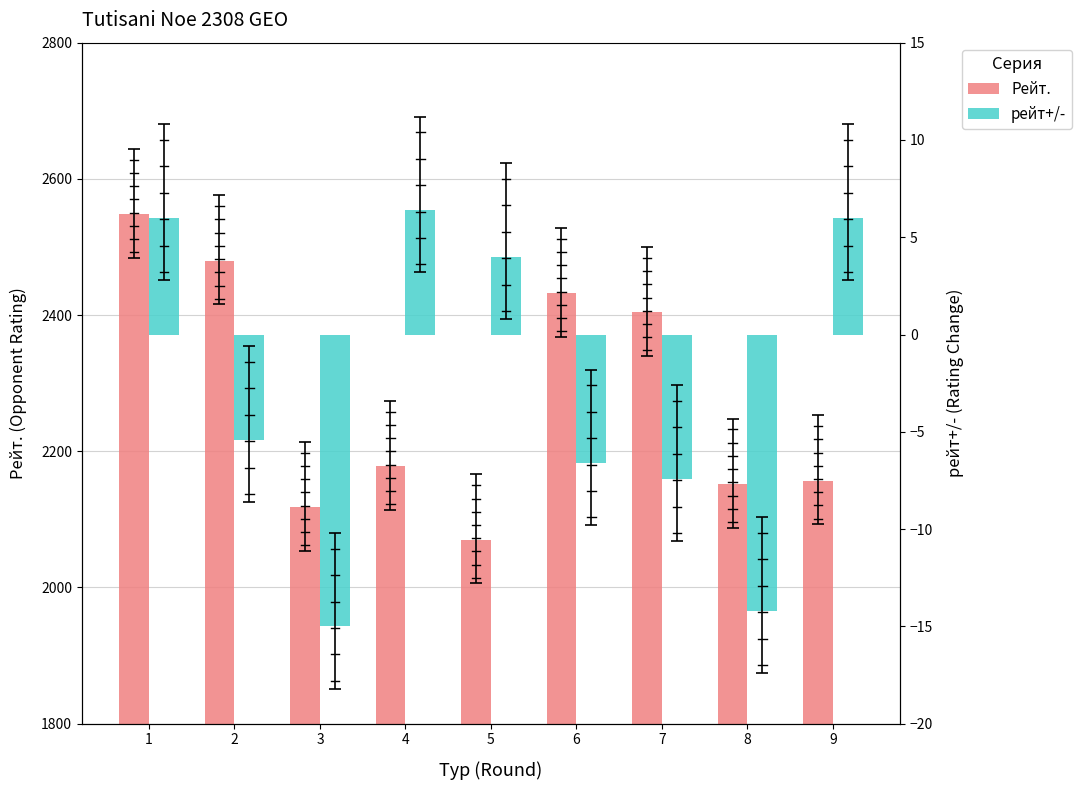

Which label corresponds to the largest value in the chart?

1